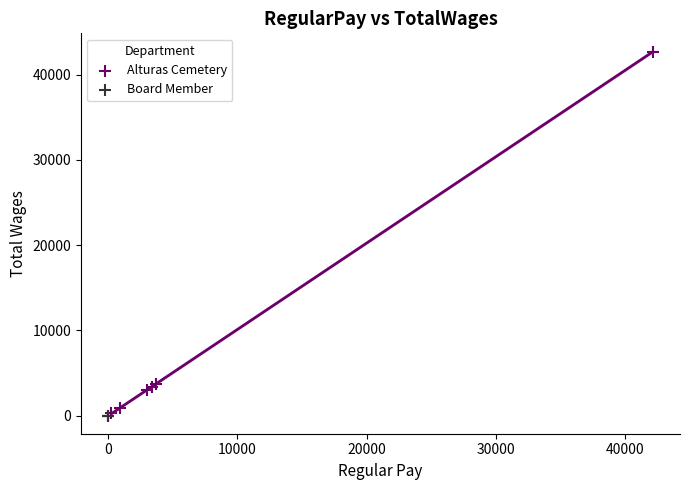

Which series contains the highest Y value?

Alturas Cemetery